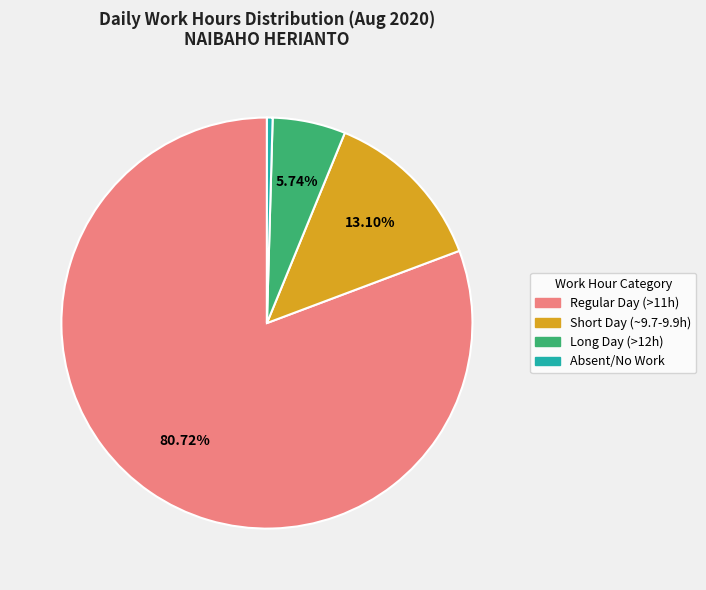

Is there a majority slice in this chart?

Yes